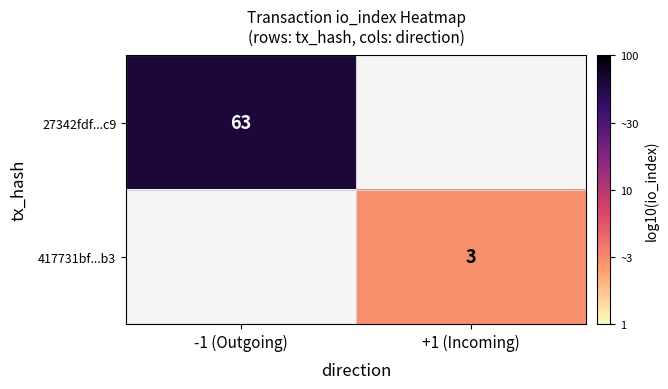

Is the value of 27342fdf...c9 at -1 (Outgoing) greater than the value of 417731bf...b3 at +1 (Incoming)?

Yes